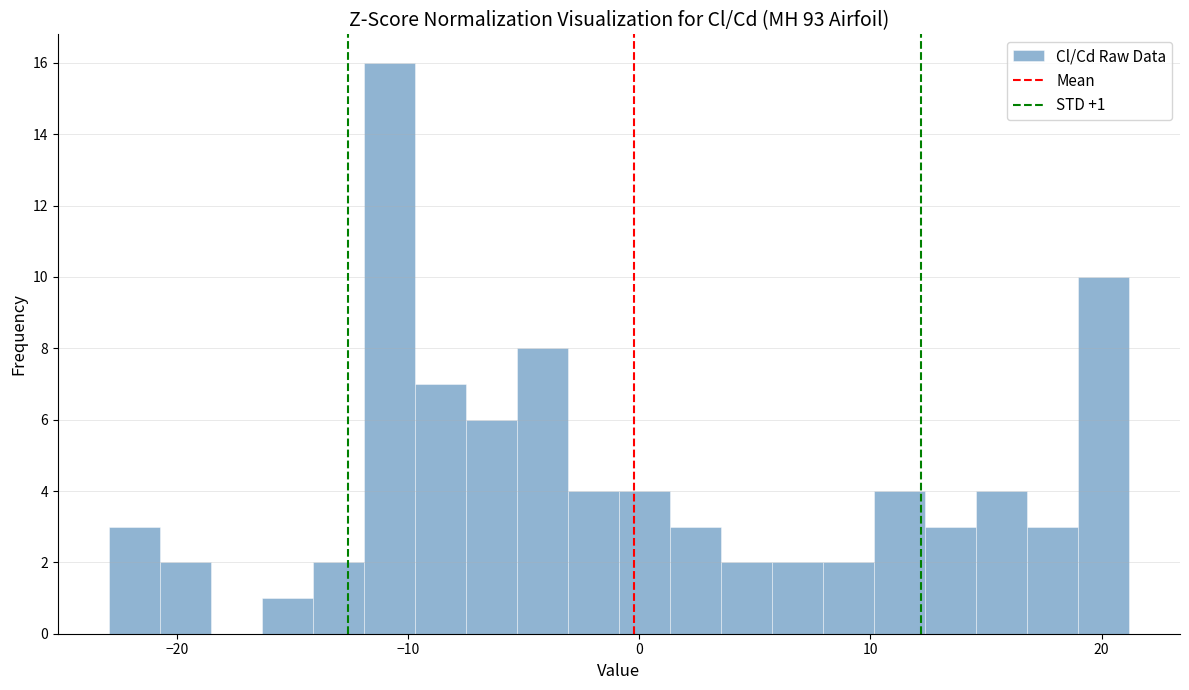

Around what value on the x-axis is the tallest bar? Give the approximate position of its centre, as read against the axis.

-11